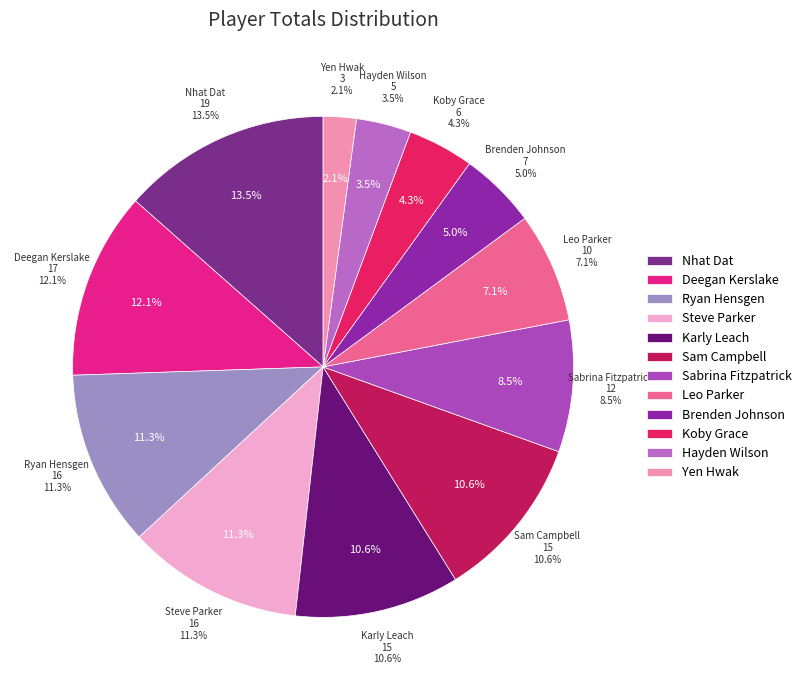

Between Karly Leach and Nhat Dat, which is larger?

Nhat Dat